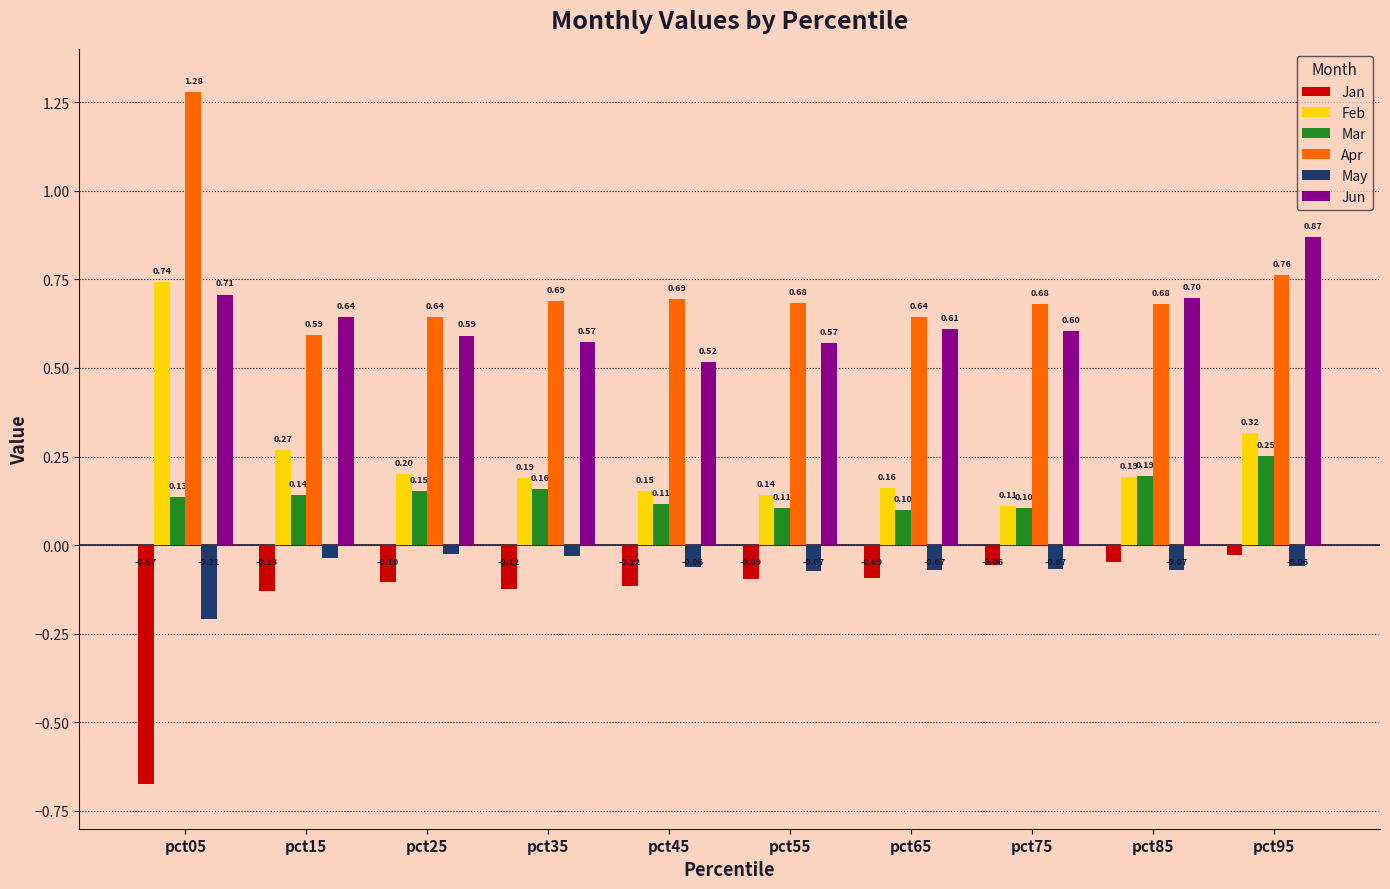

What is the total value across all series at pct65?

1.4